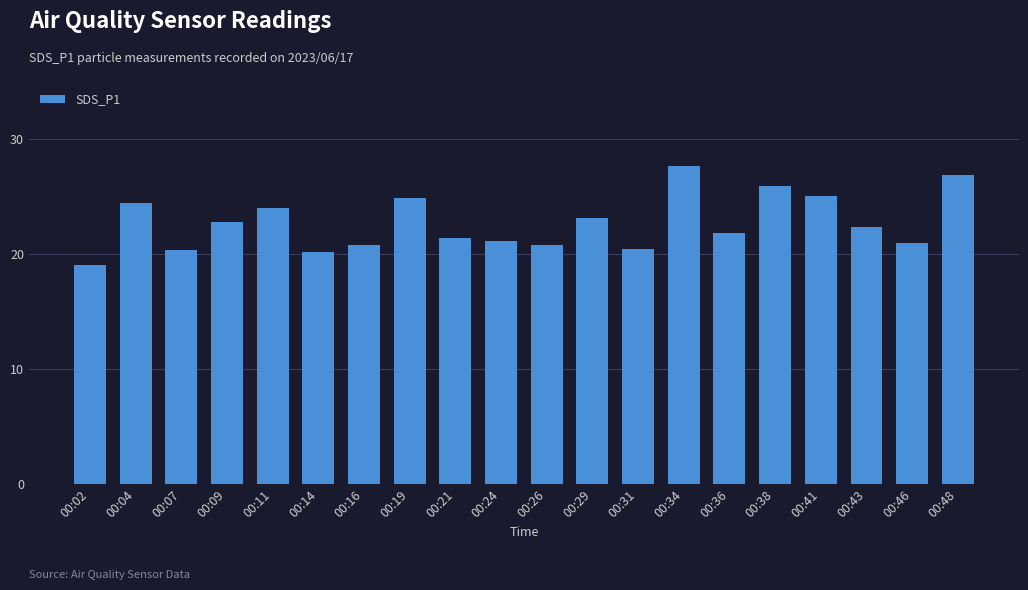

Is it true that the value at 00:26 is 20.9?

True